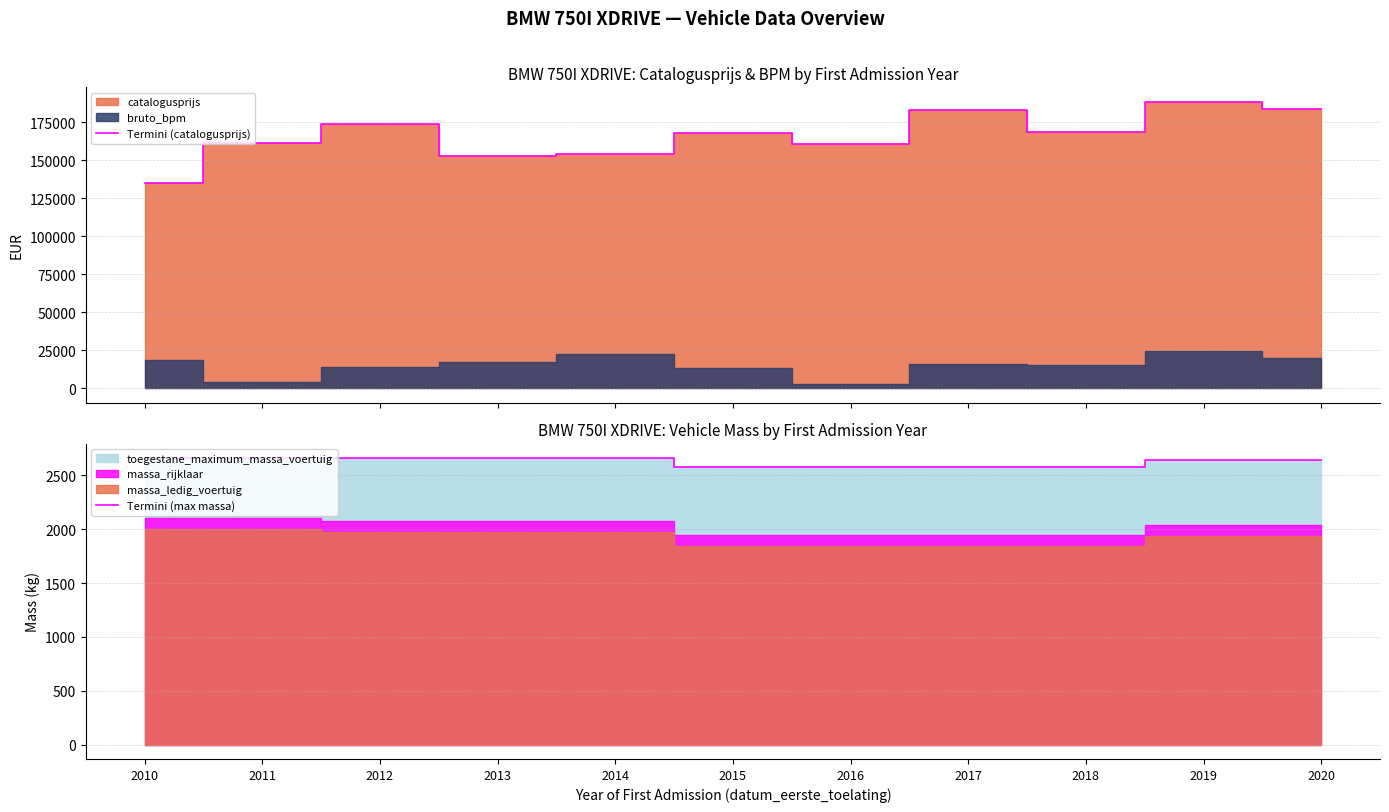

True or false: Termini (catalogusprijs) has more than 1 interior local peaks.

True